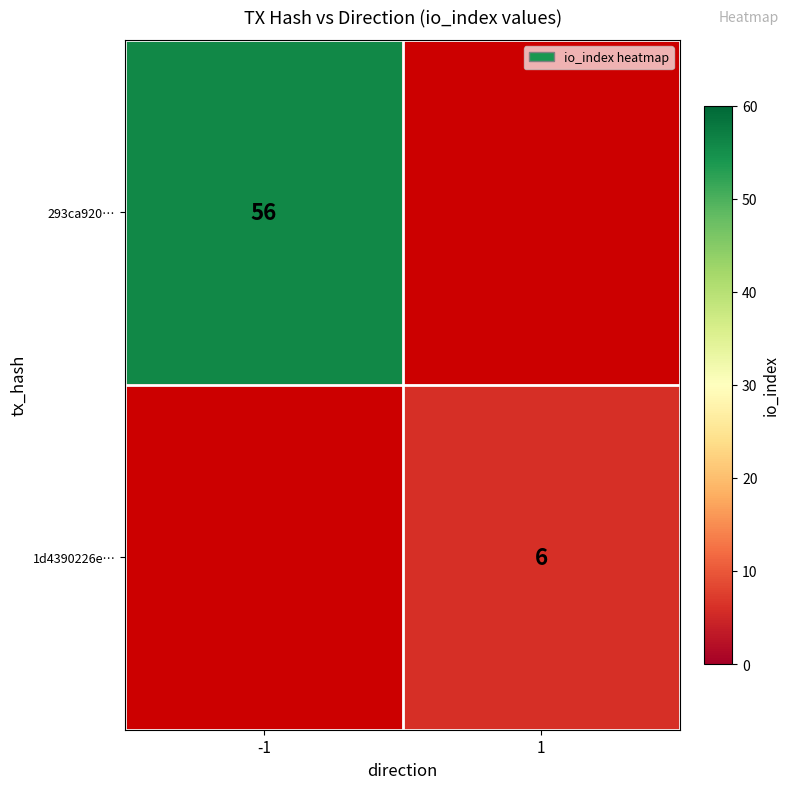

At which category does the chart reach its minimum across all series?

1